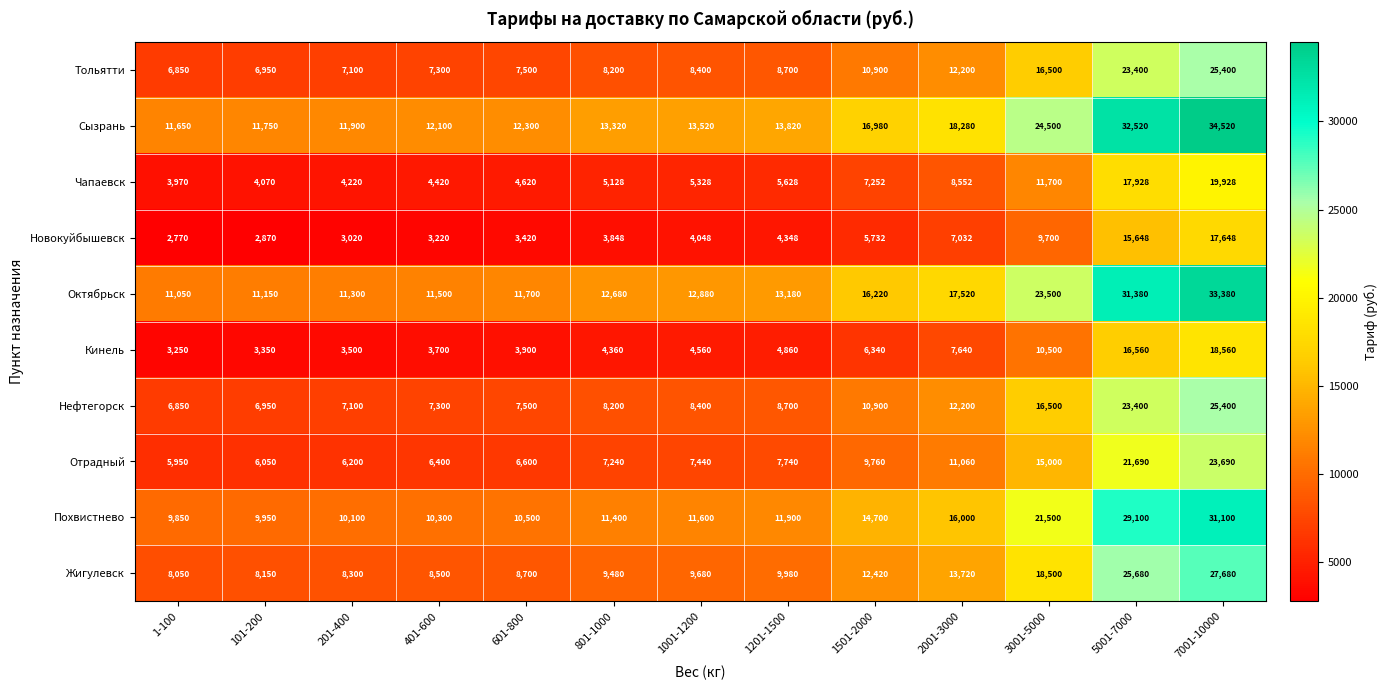

List the labels in order of Октябрьск value, largest first.

7001-10000, 5001-7000, 3001-5000, 2001-3000, 1501-2000, 1201-1500, 1001-1200, 801-1000, 601-800, 401-600, 201-400, 101-200, 1-100